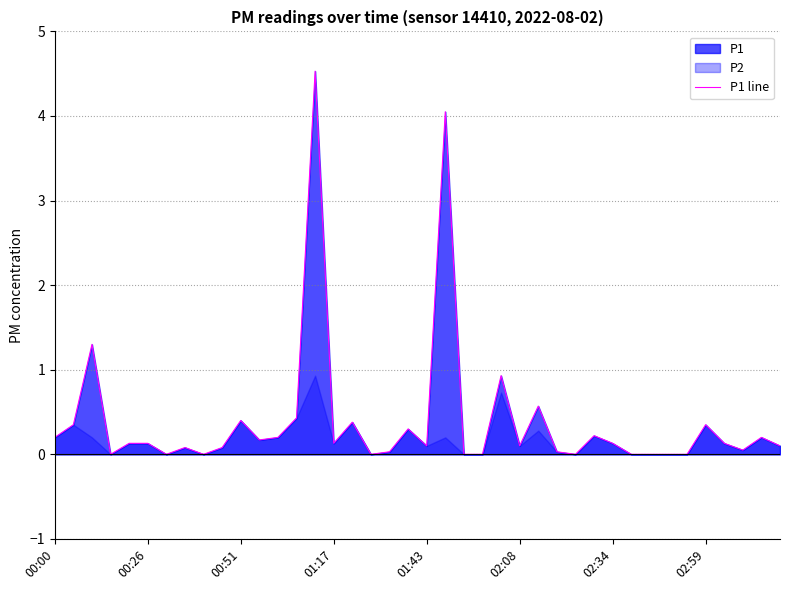

How many interior local peaks (higher than both neighbors) does the data have?

12